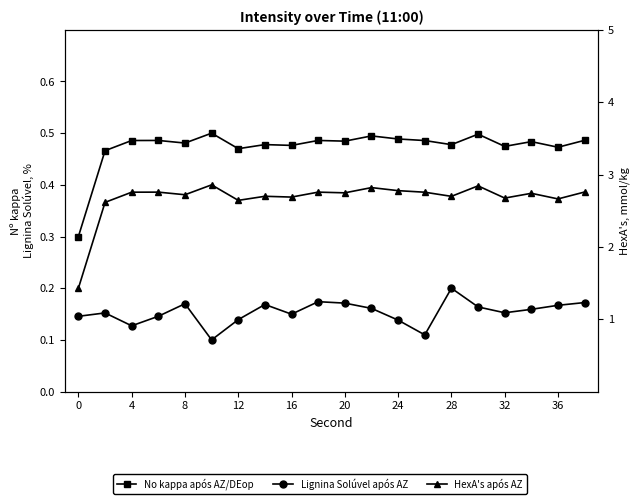

What is the total value across all series at 16?

1.0